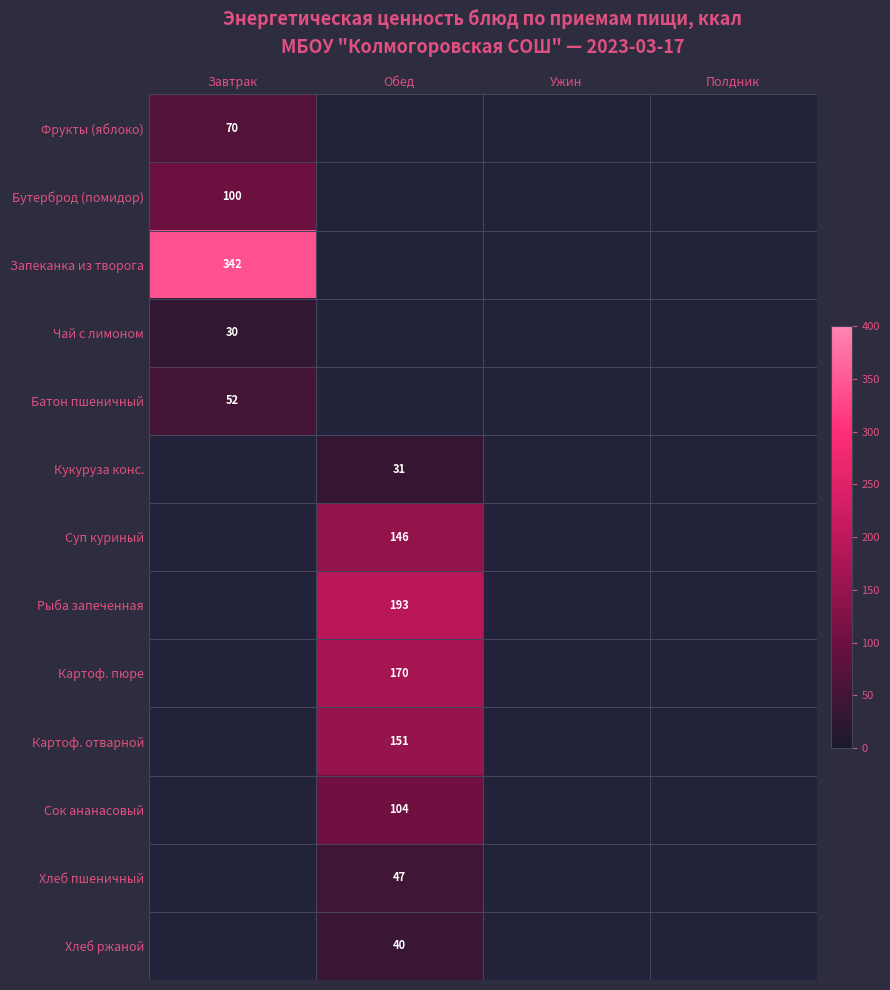

Is it true that Бутерброд (помидор) equals 100.0 at Завтрак?

True